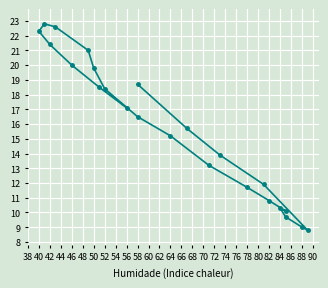

Between 58 and 42, which is larger?

42